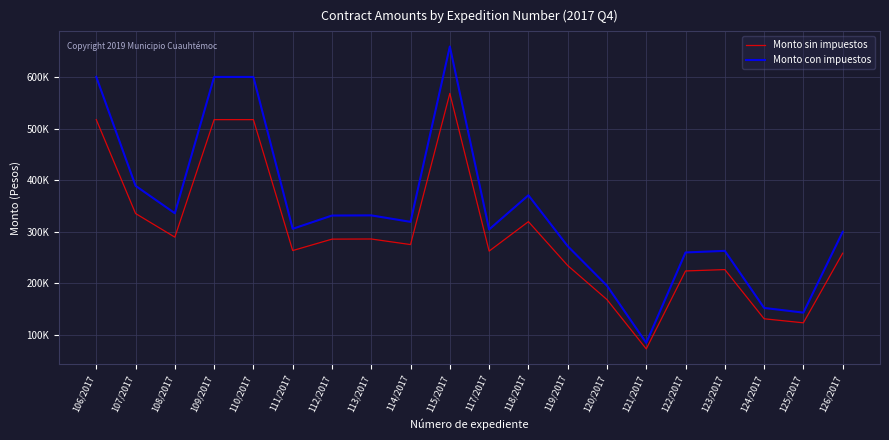

True or false: Monto con impuestos and Monto sin impuestos intersect in this chart.

False